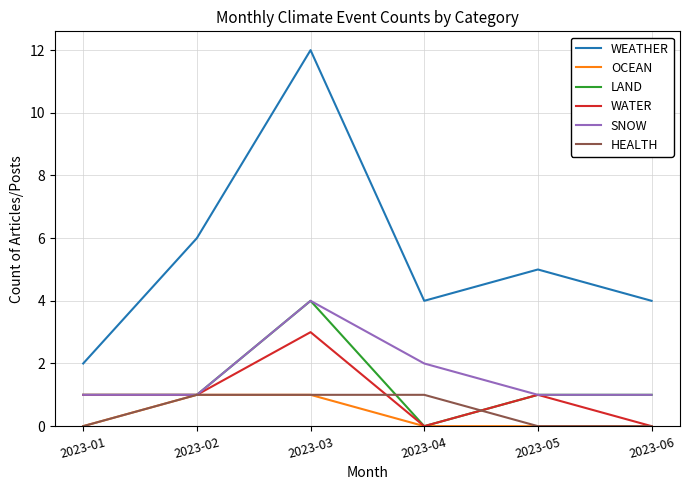

What is the sum of all SNOW values?

10